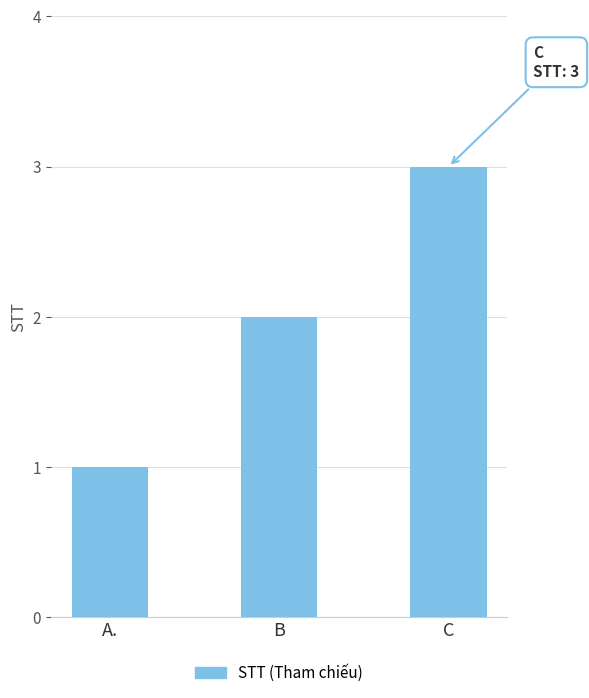

What is the sum of the values at A. and B?

3